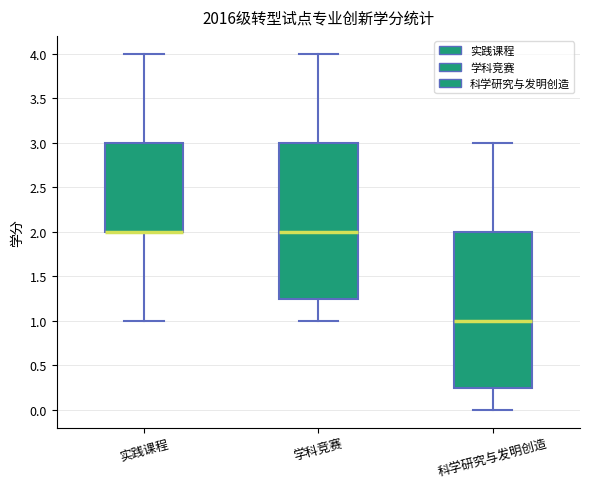

Reading left to right, transcribe this box plot: for each box, give where its median line is, the range the box spans, and where its two whiskers end, as read against the y-axis. The values are not printed on the chart, so give them approximately, as read against the axis.

实践课程: median 2.00 (drawn on the box's lower edge), box 2.00 to 3.00, whiskers 1.00 to 4.00
学科竞赛: median 2.00, box 1.25 to 3.00, whiskers 1.00 to 4.00
科学研究与发明创造: median 1.00, box 0.25 to 2.00, whiskers 0.00 to 3.00